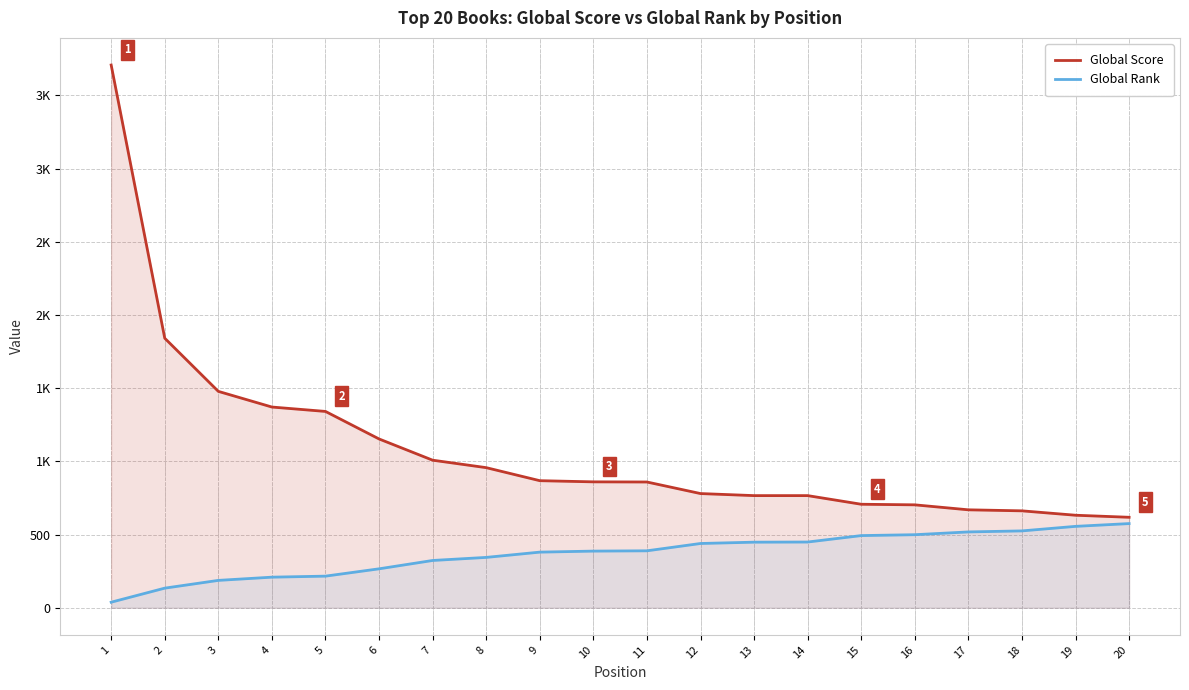

What is the sum of all Global Rank values?

7375